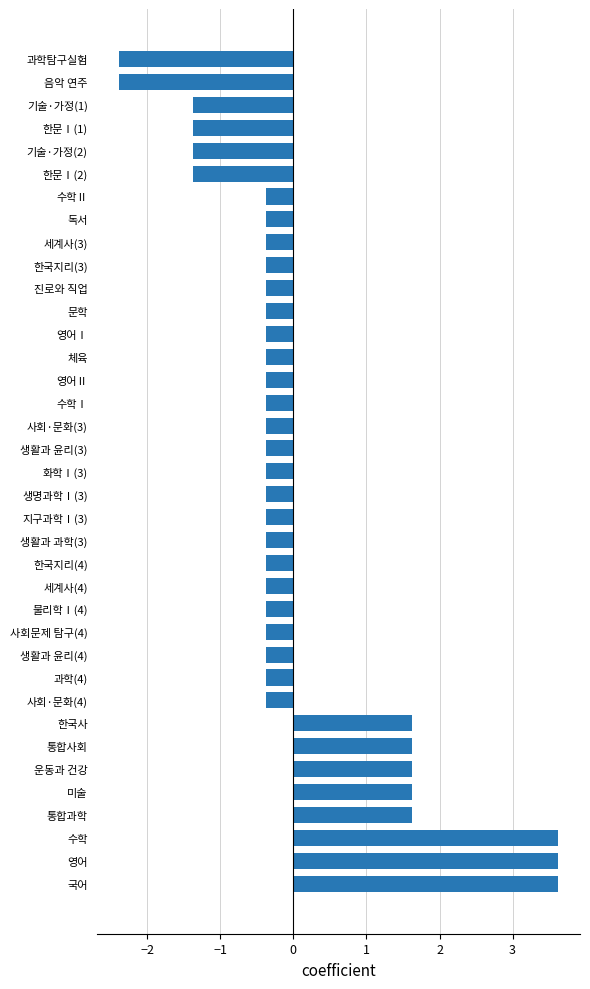

What is the maximum value shown in the chart?

3.6